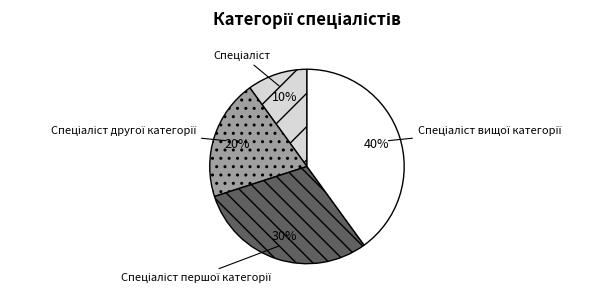

To the nearest percent, what is the average slice percentage?

25%